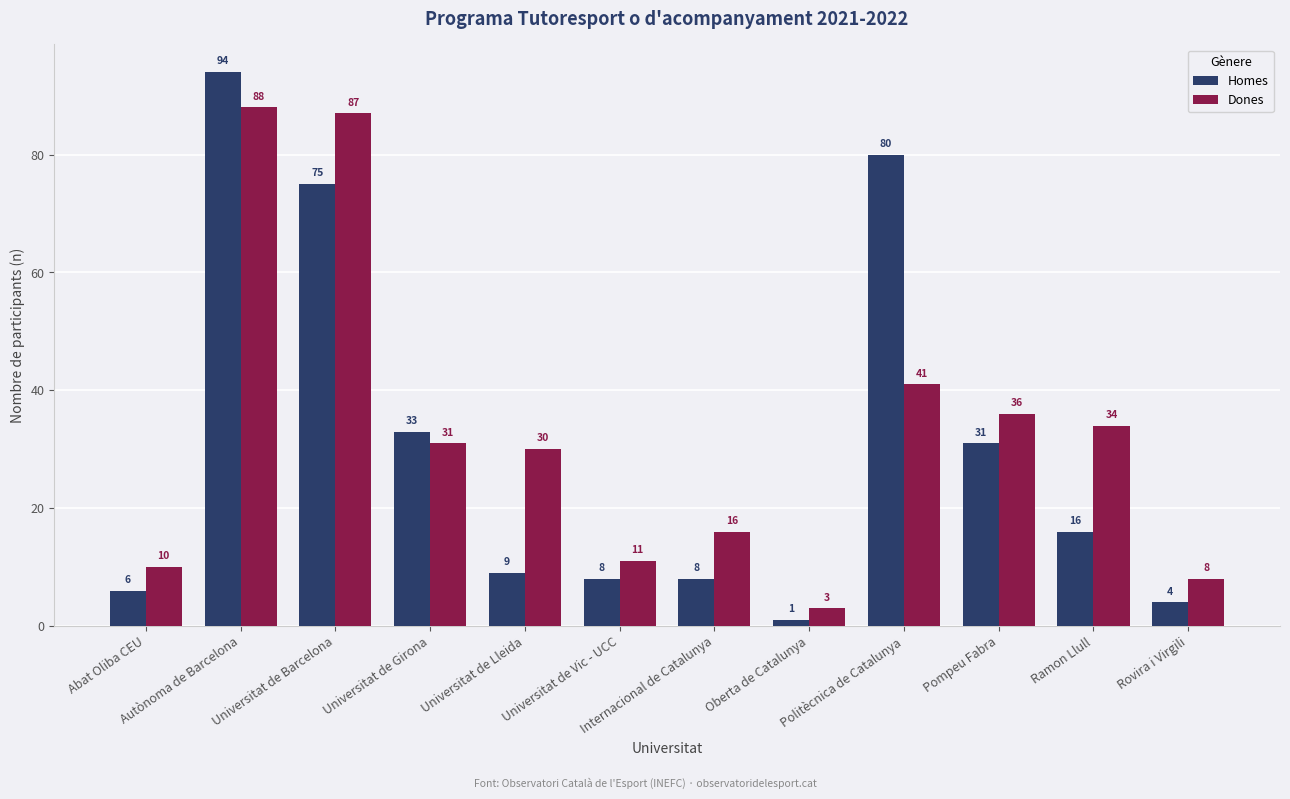

How many groups of bars are there?

12